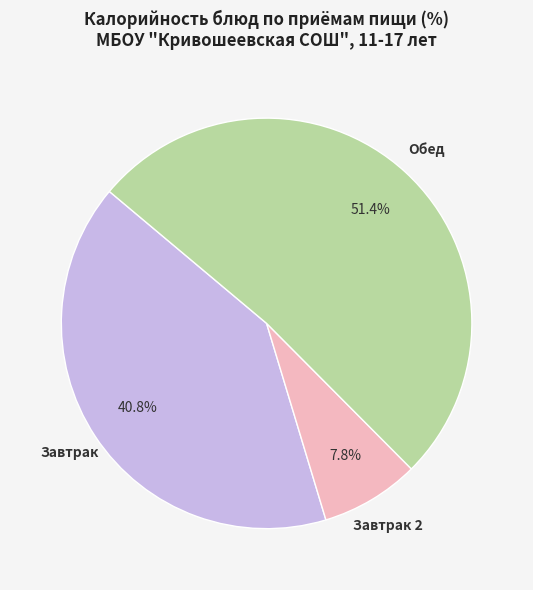

Between Обед and Завтрак, which is larger?

Обед